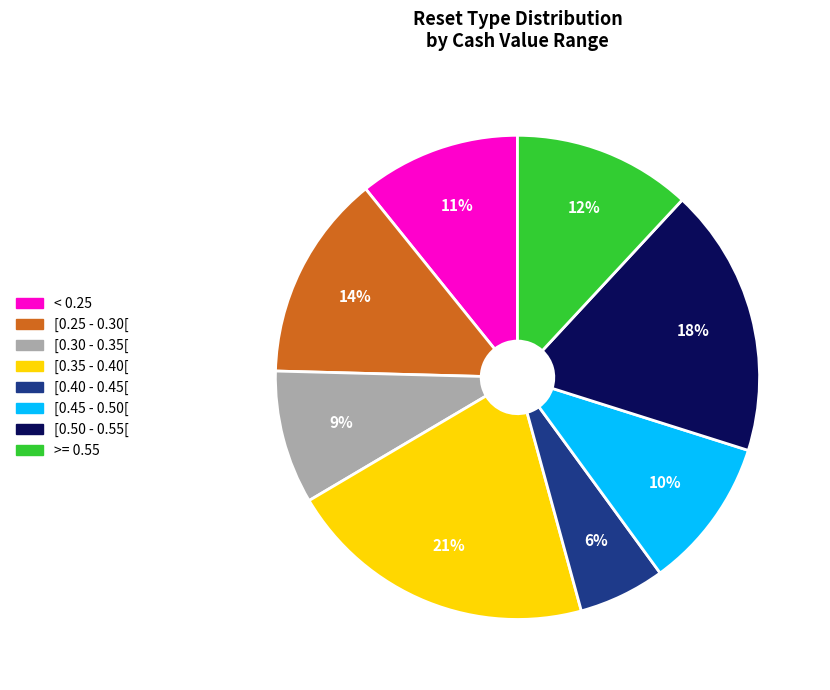

To the nearest percent, what is the average slice percentage?

12%